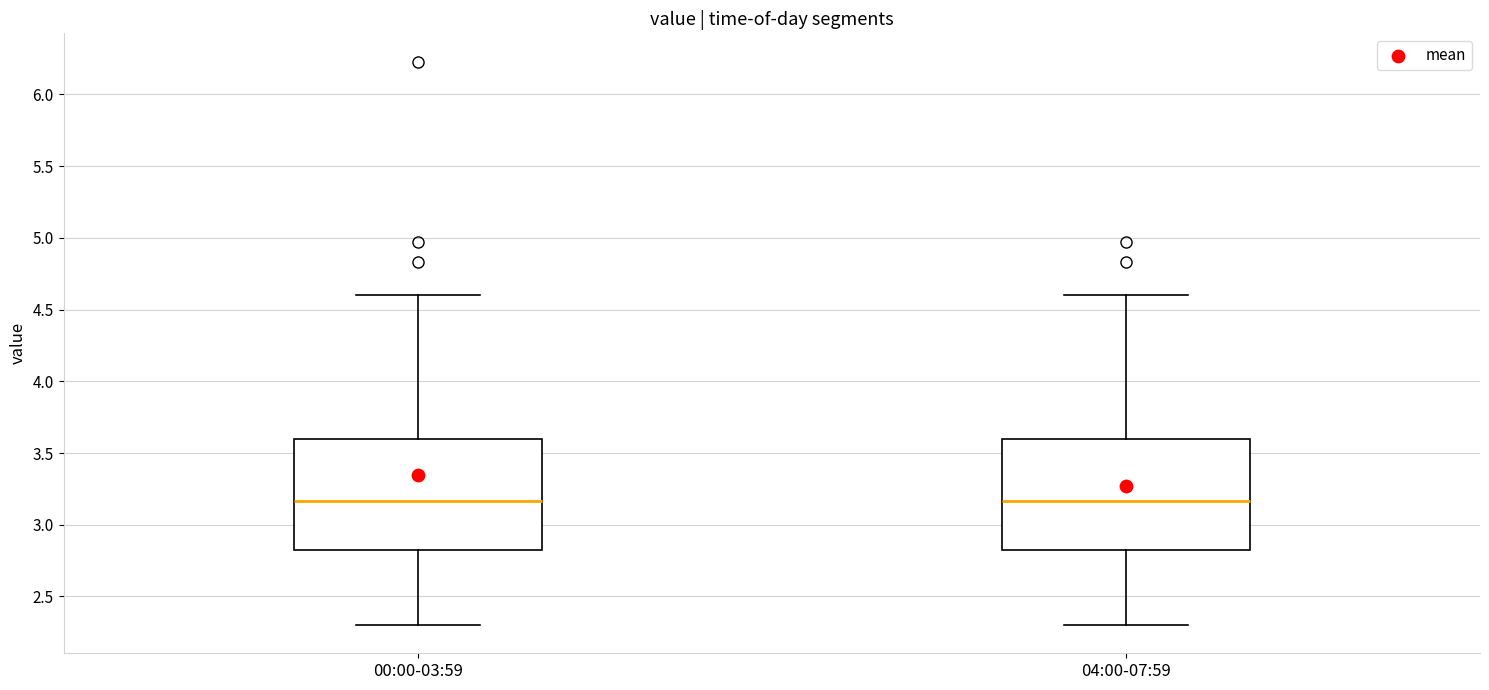

Reading left to right, transcribe this box plot: for each box, give where its median line is, the range the box spans, and where its two whiskers end, as read against the y-axis. The values are not printed on the chart, so give them approximately, as read against the axis.

00:00-03:59: median 3.15, box 2.80 to 3.60, whiskers 2.30 to 4.60
04:00-07:59: median 3.15, box 2.80 to 3.60, whiskers 2.30 to 4.60